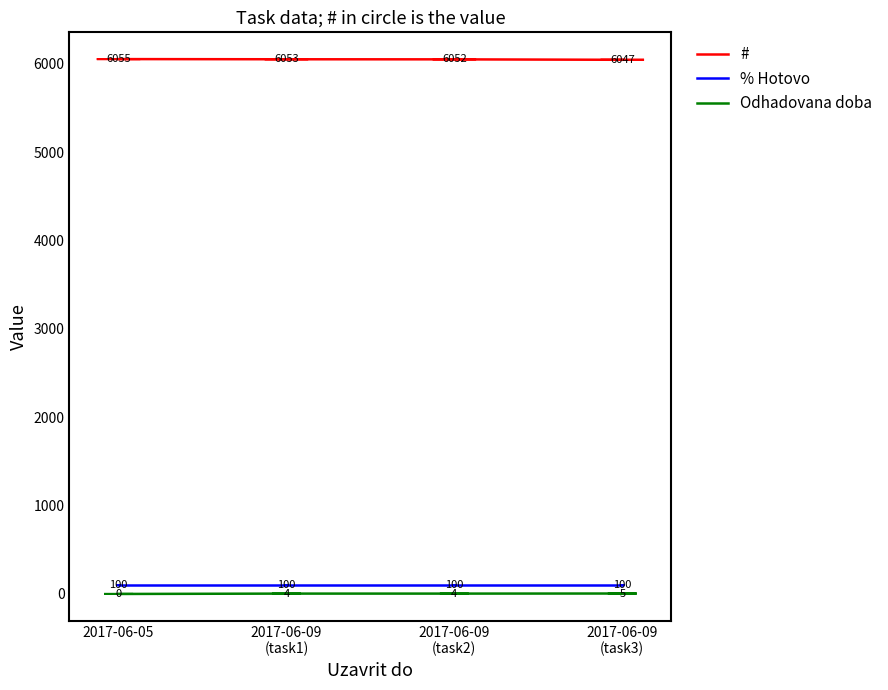

Which series has the largest range (max minus min)?

#